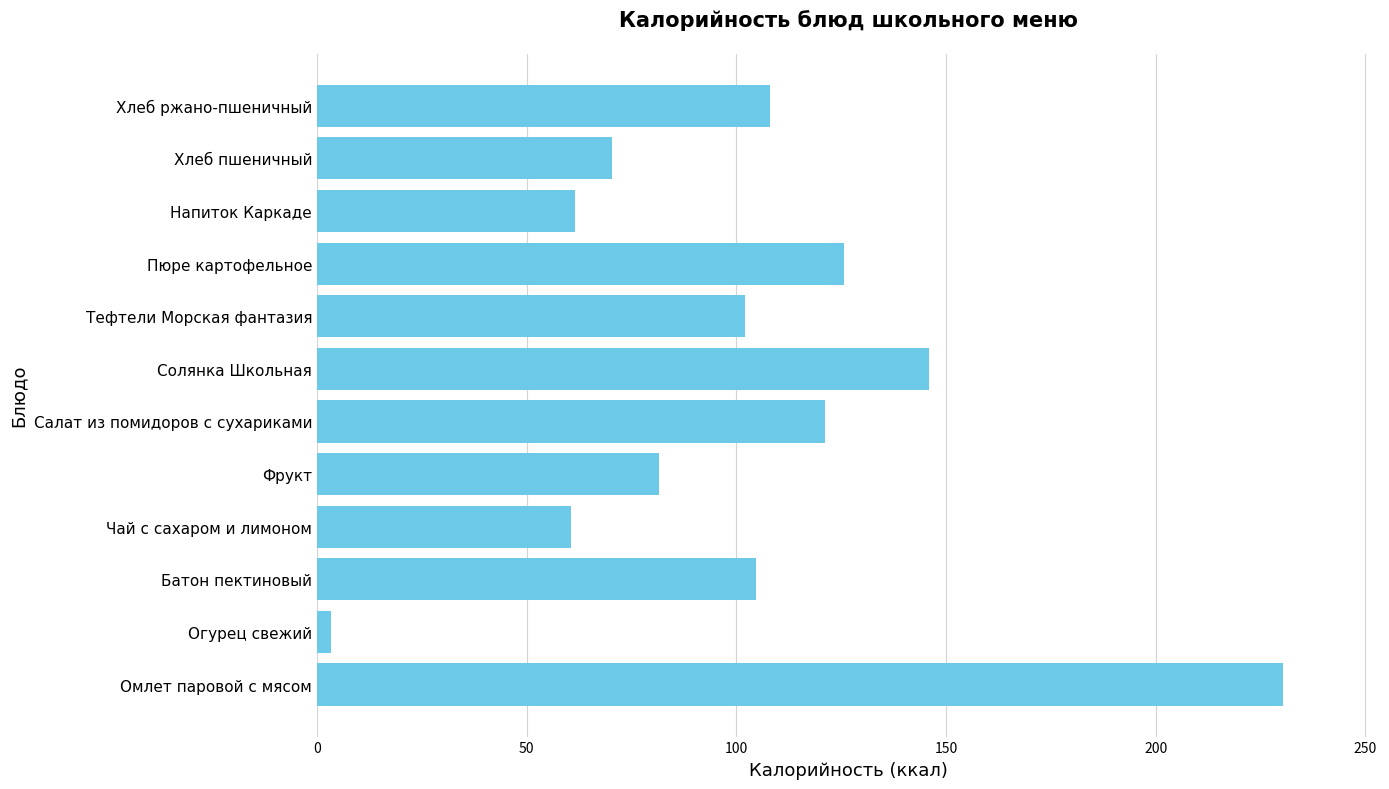

Where is the data nearest to the value 116?

Салат из помидоров с сухариками